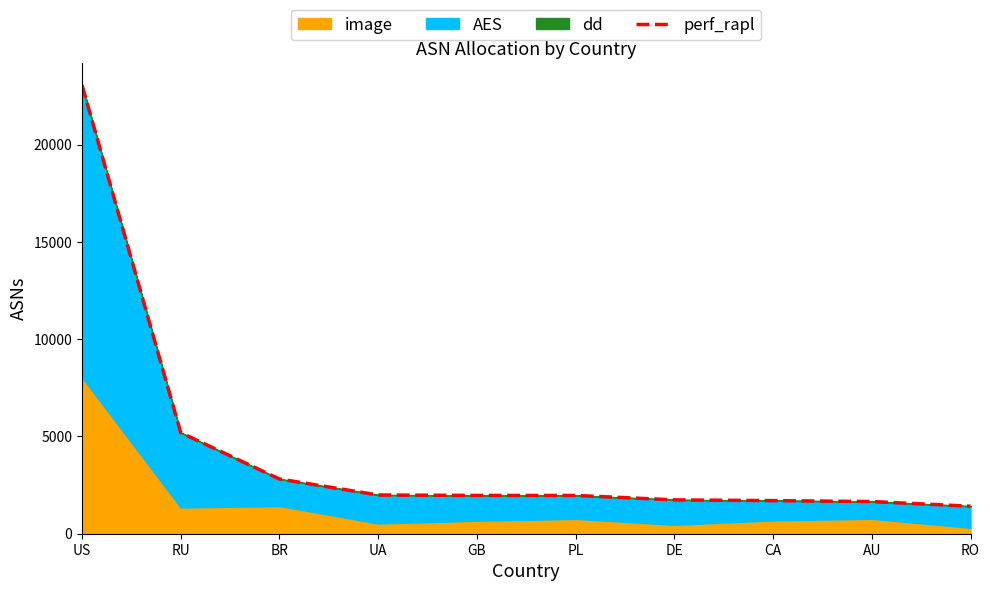

Count the number of categories in the chart.

10